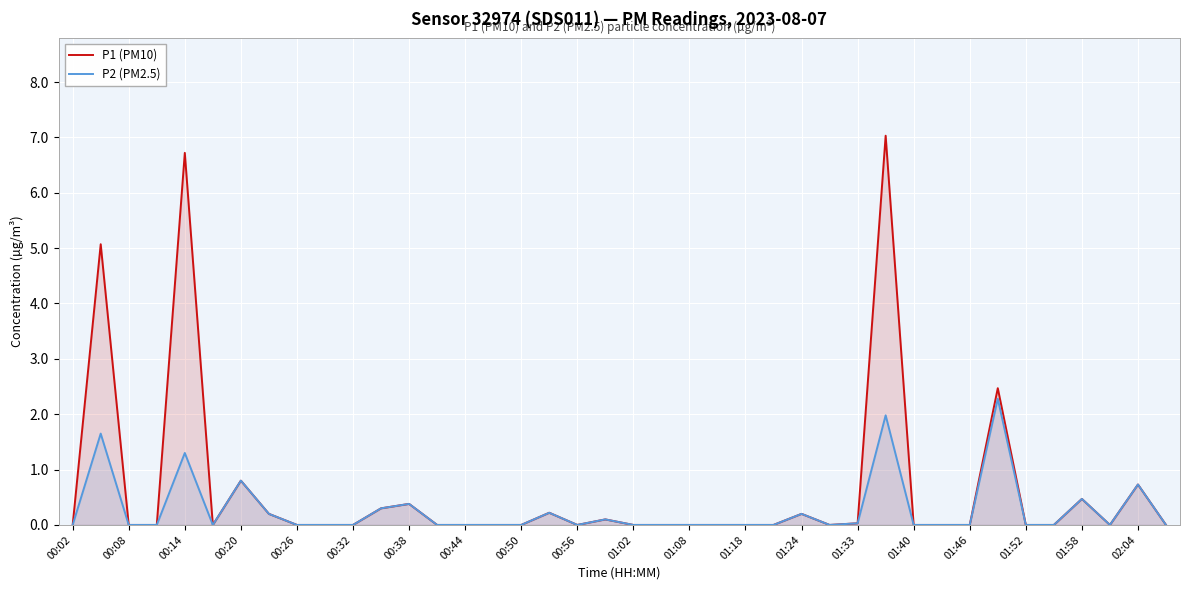

Rank the series by their maximum value, from lowest to highest.

P2 (PM2.5), P1 (PM10)